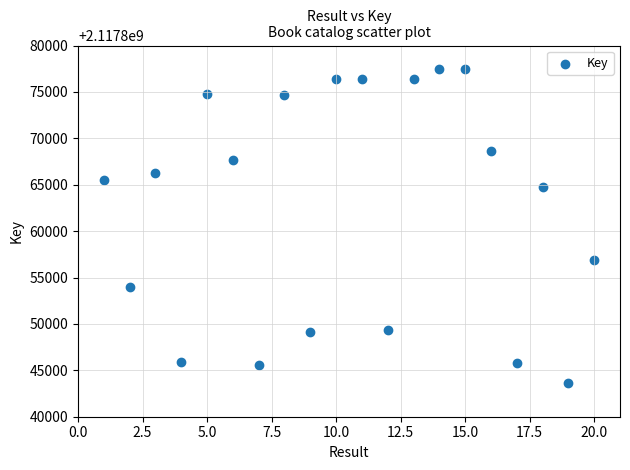

What is the range of Y values (max minus min)?

33819